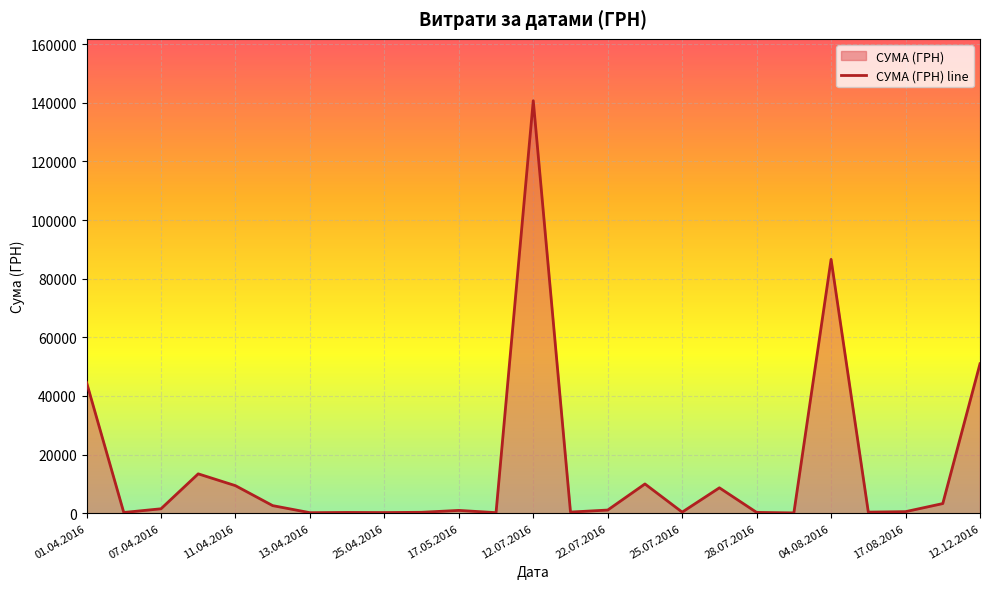

How many data points are less than 949?

12